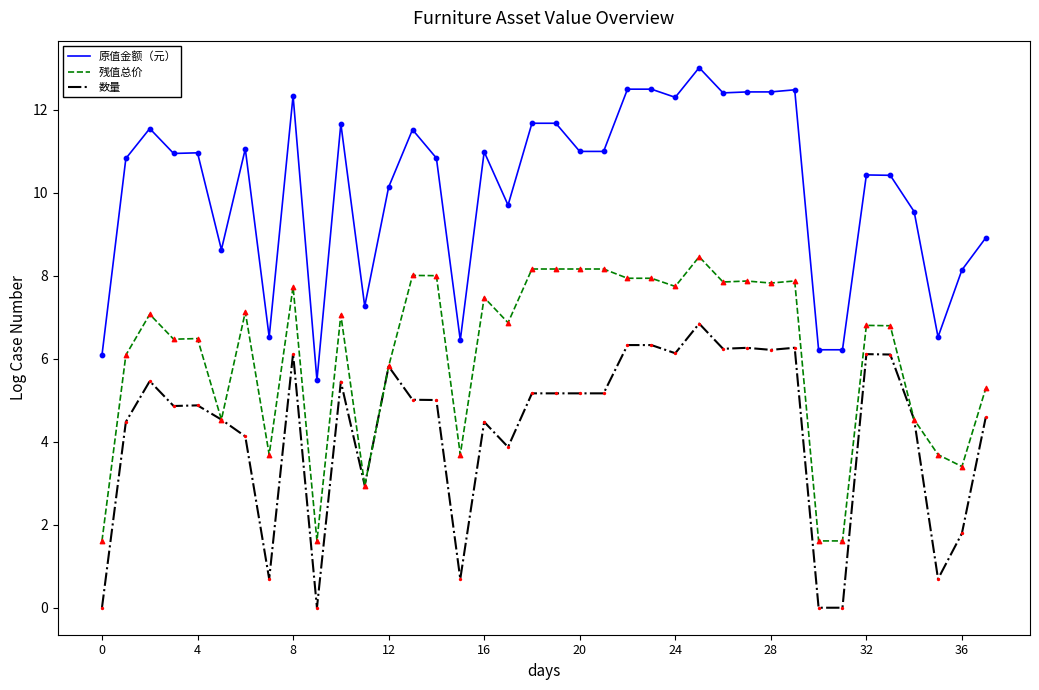

At how many categories does at least one series exceed 13?

1